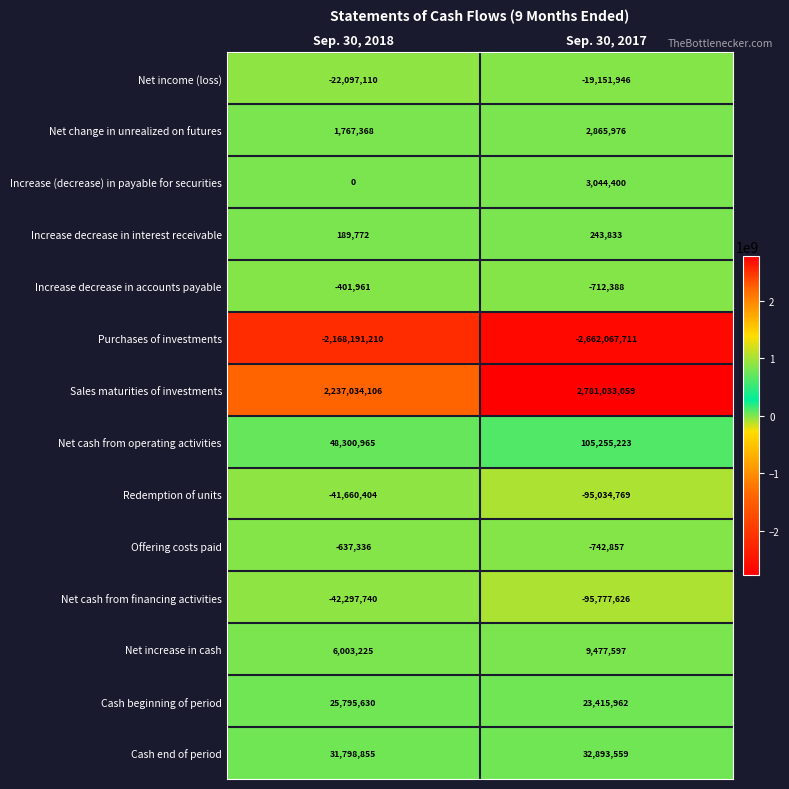

At how many categories does at least one series exceed 886226997?

2